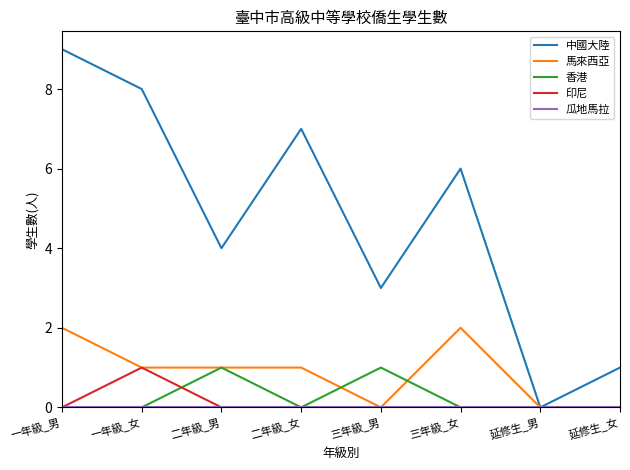

Between 一年級_女 and 延修生_女, which series saw the biggest shift?

中國大陸